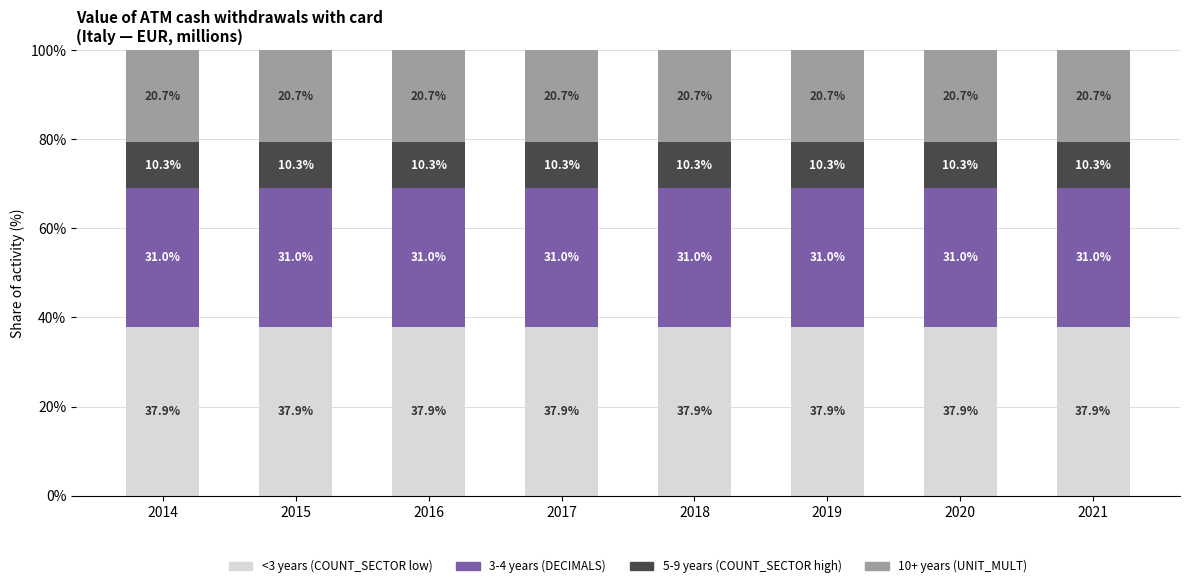

The <3 years (COUNT_SECTOR low) series shows 37.9 at 2018. True or false?

True